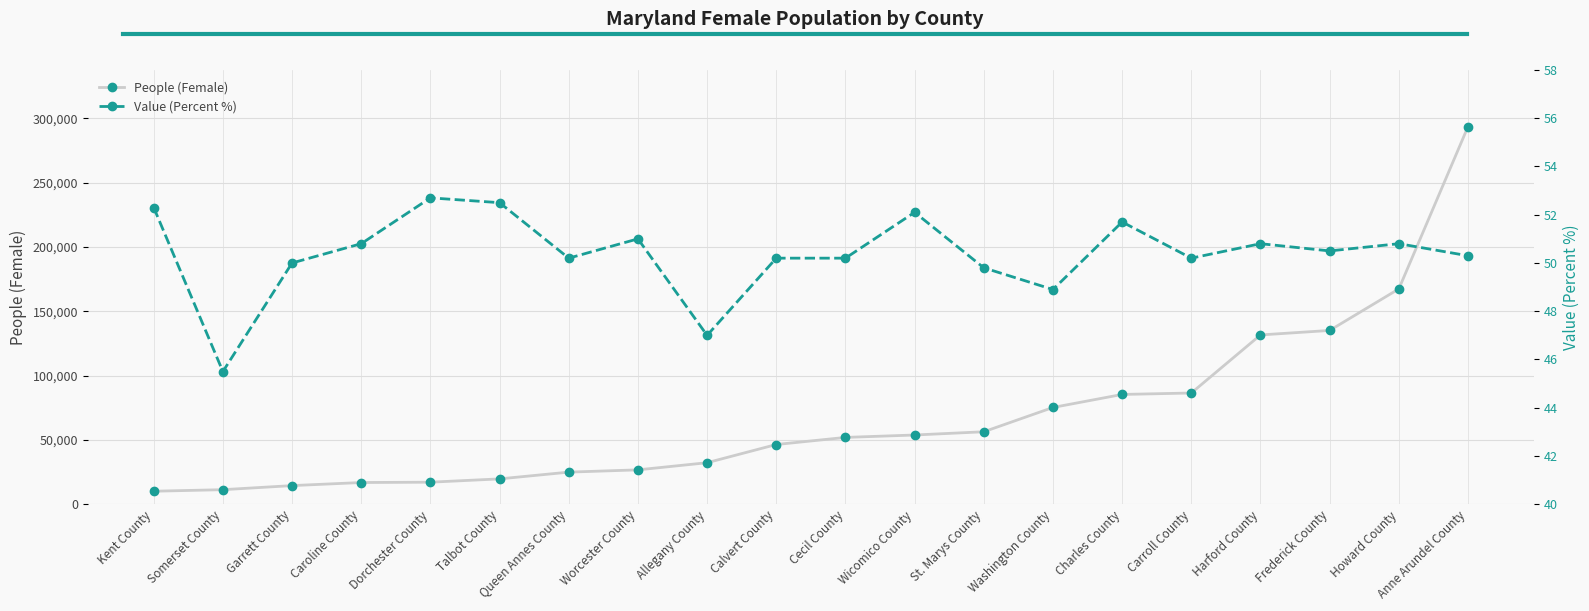

What is the label of the 4th point from the right?

Harford County